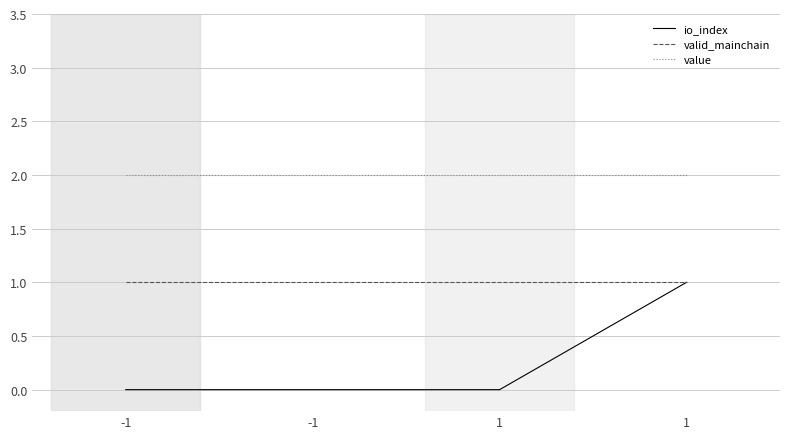

Is this an area chart (filled region under the line)?

No